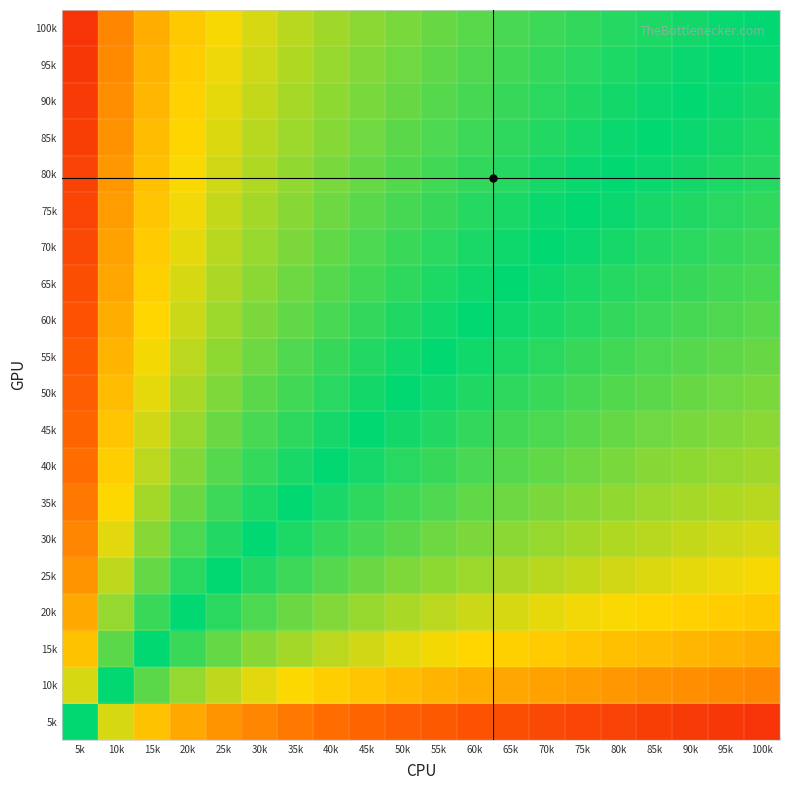

Between 20k and 50k, which is larger?

20k